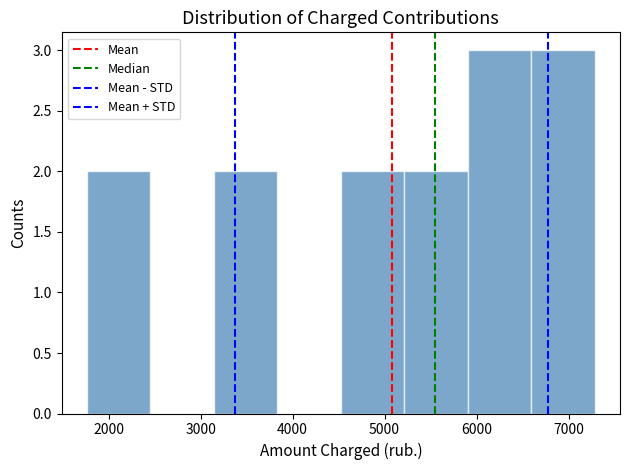

Reading left to right, list every bar in this chart as the range it spans on the x-axis followed by its height. Neither the bar edges nor the heights are printed on the chart, so give them approximately, as read against the axes.

1800 to 2500: 2
2500 to 3100: 0
3100 to 3800: 2
3800 to 4500: 0
4500 to 5200: 2
5200 to 5900: 2
5900 to 6600: 3
6600 to 7300: 3